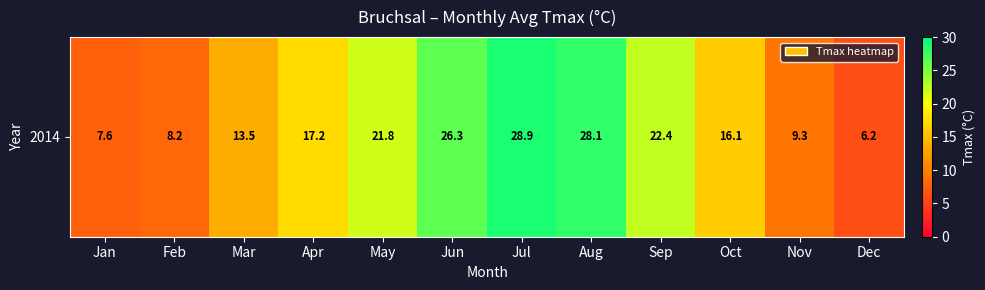

At which label is the value closest to 17?

Apr